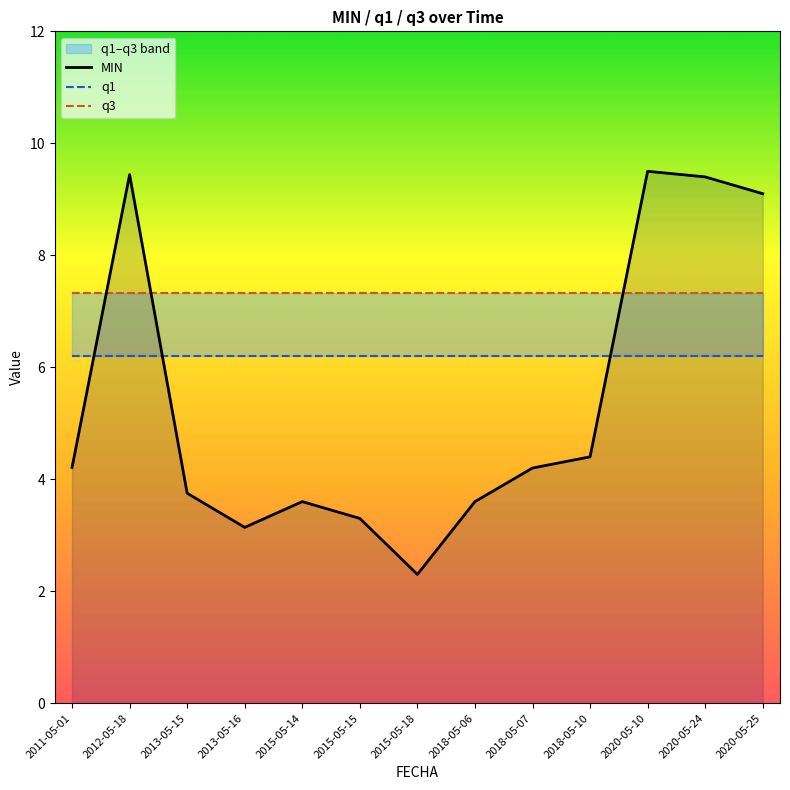

At which label does MIN reach its minimum?

2015-05-18